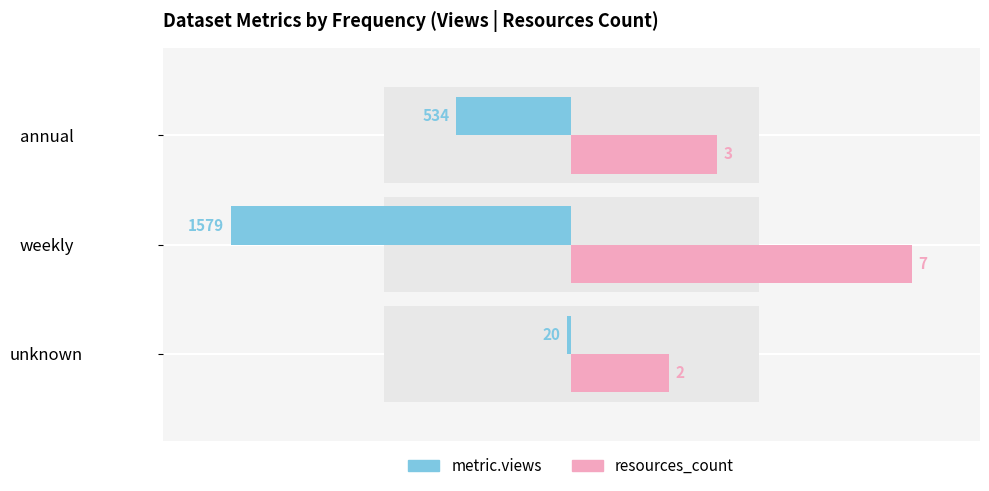

Which series has the largest range (max minus min)?

metric.views